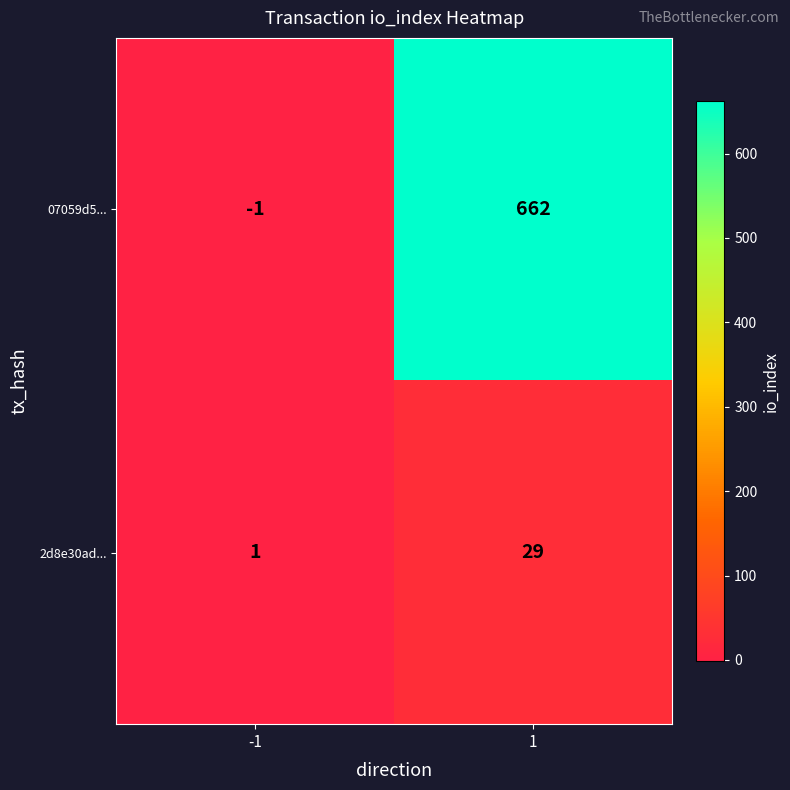

Count the number of data series in this chart.

2